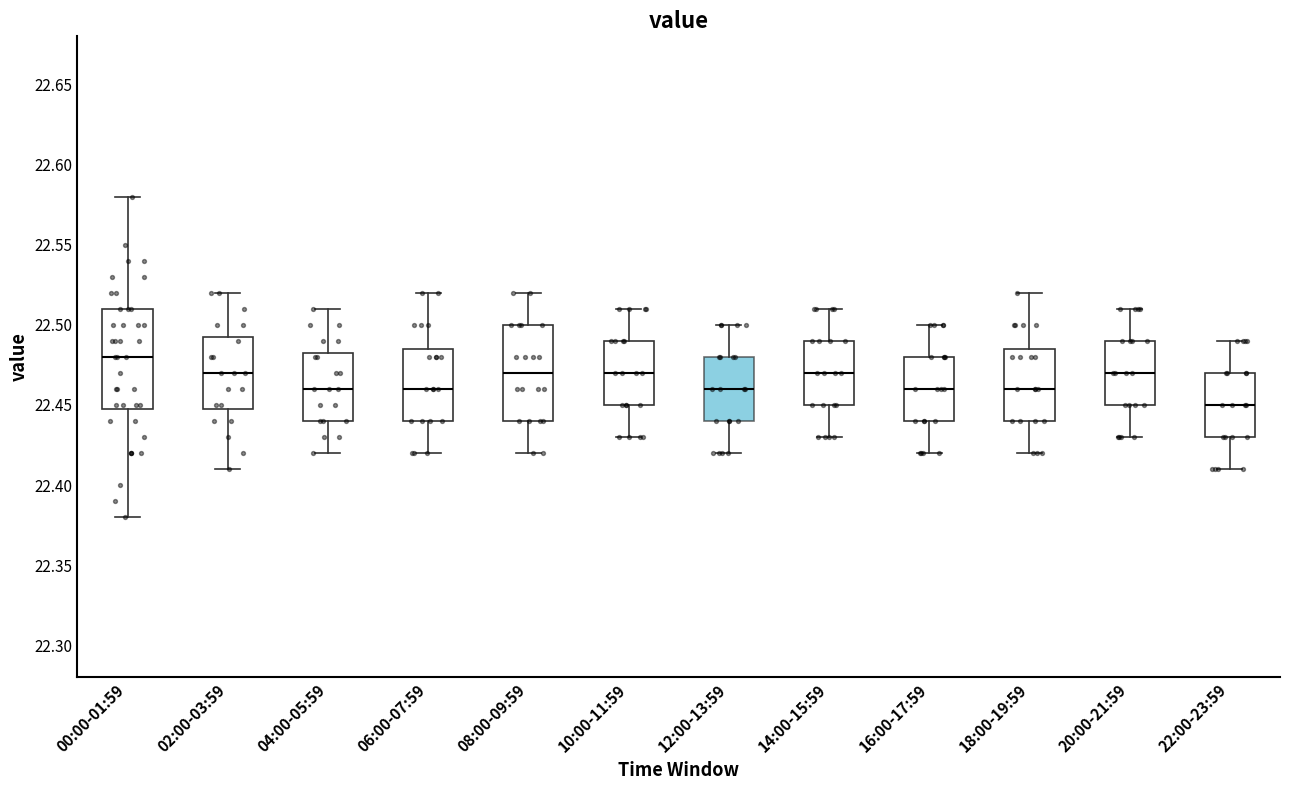

Where does the upper whisker of the box for 00:00-01:59 end on the y-axis? The values are not printed on the chart, so give them approximately, as read against the axis.

22.580